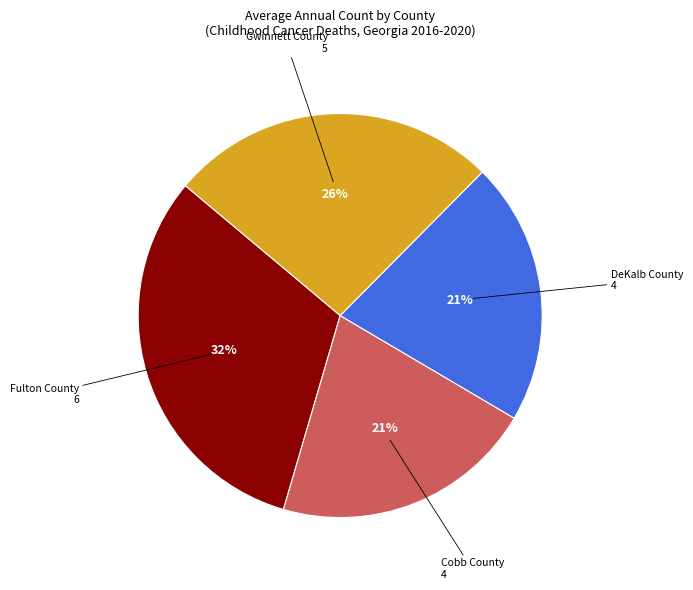

Does any single category account for the majority?

No